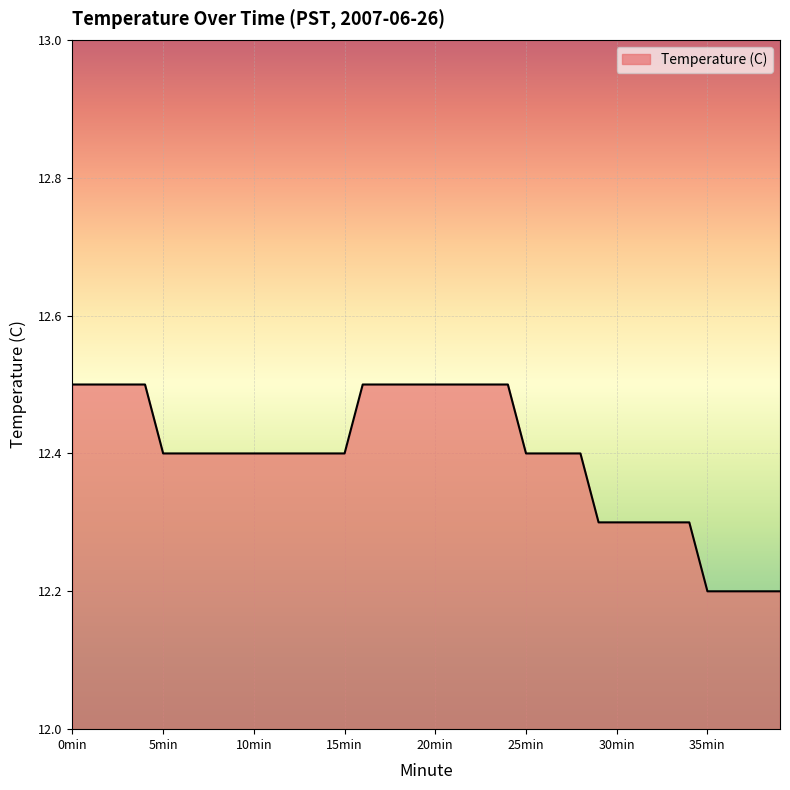

What is the smallest value displayed?

12.2